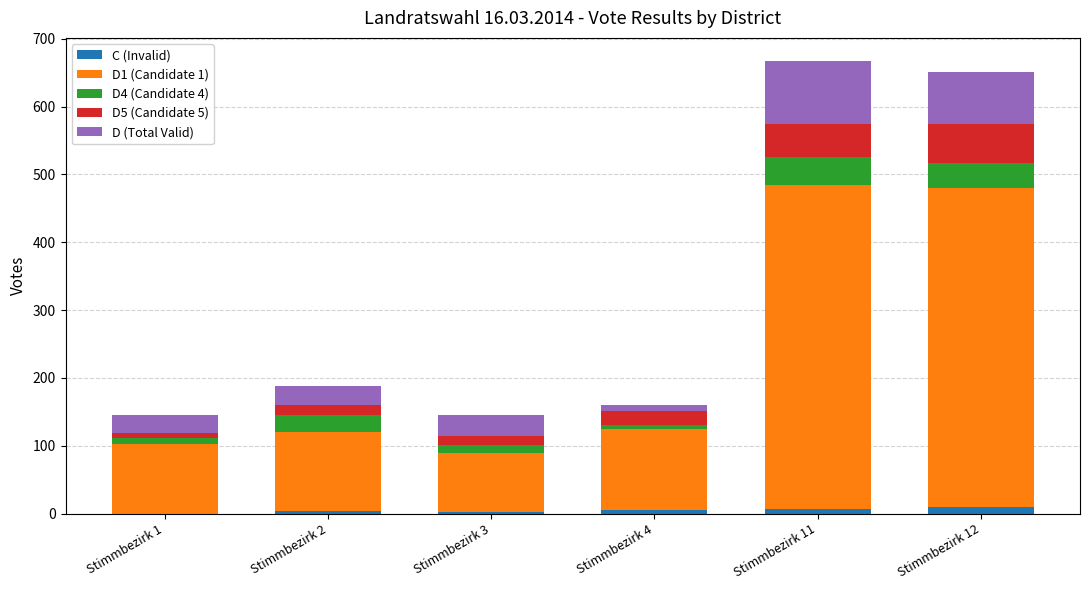

What is the total value across all series at Stimmbezirk 1?

145